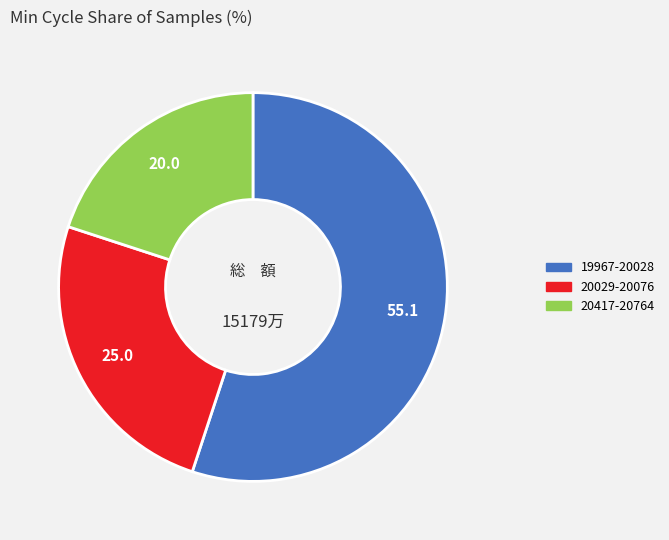

Between 19967-20028 and 20029-20076, which is larger?

19967-20028